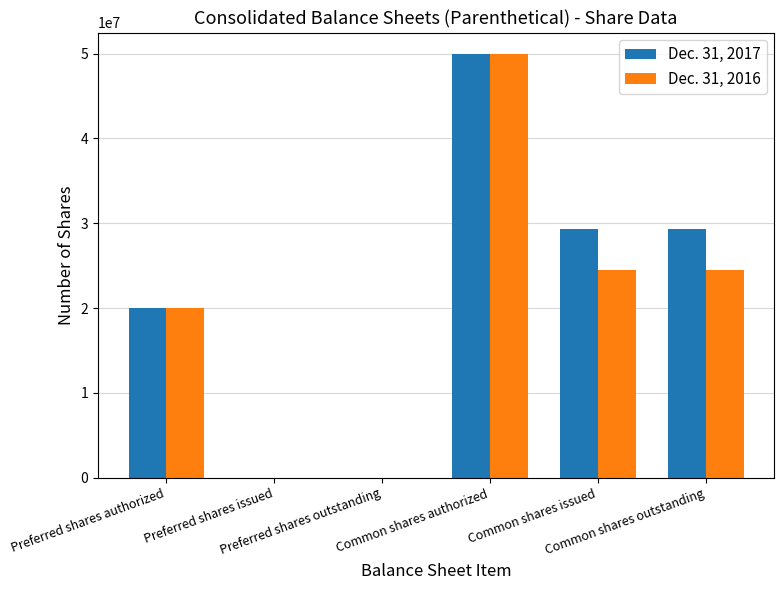

Which series has the largest total across all categories?

Dec. 31, 2017